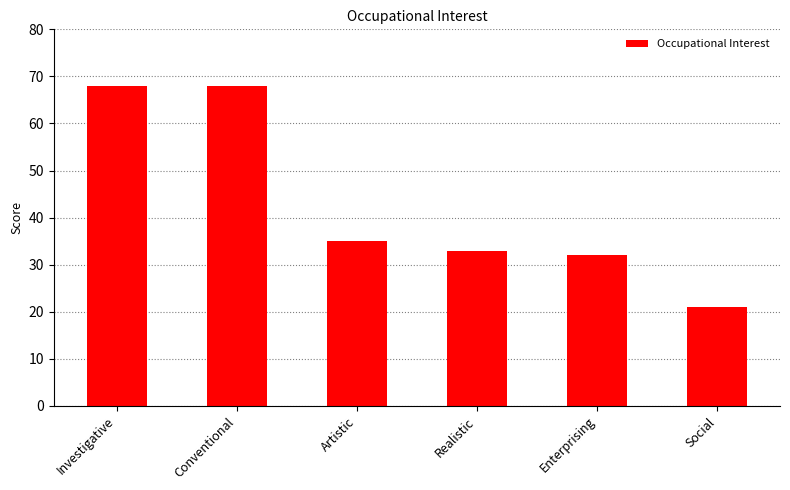

What position from the right is Realistic?

3